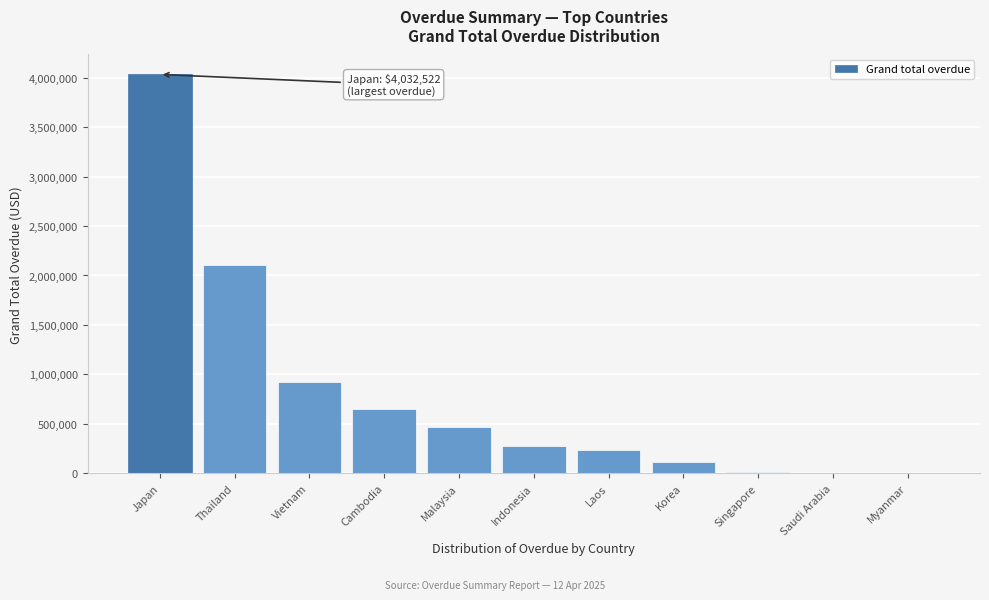

What is the change in value from Japan to Malaysia?

-3567368.7